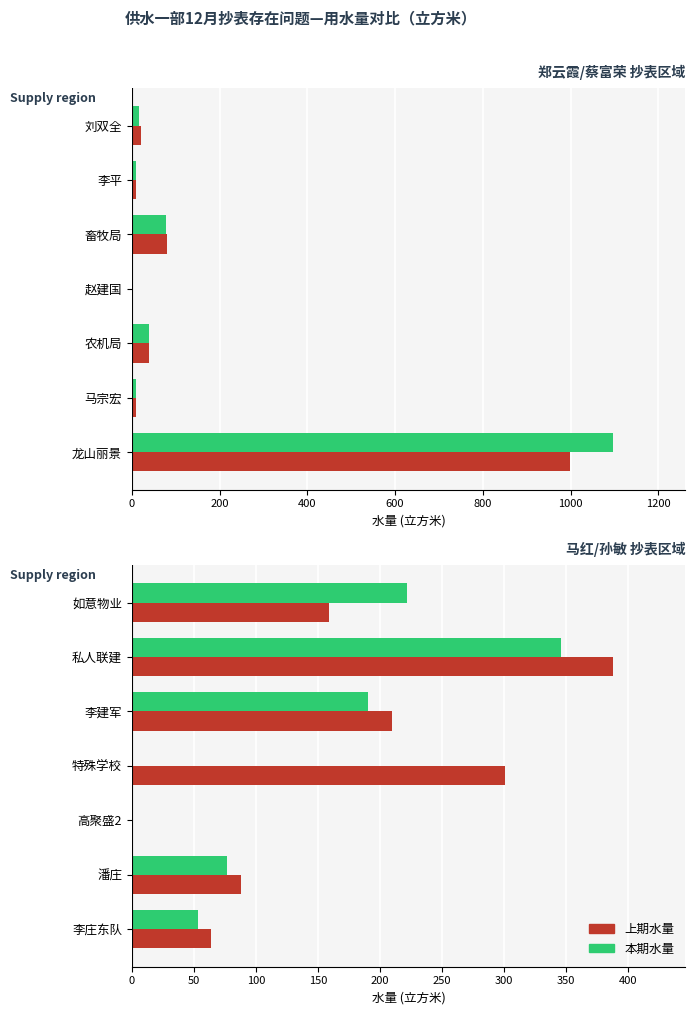

List the series in order of their overall mean, lowest first.

本期水量, 上期水量